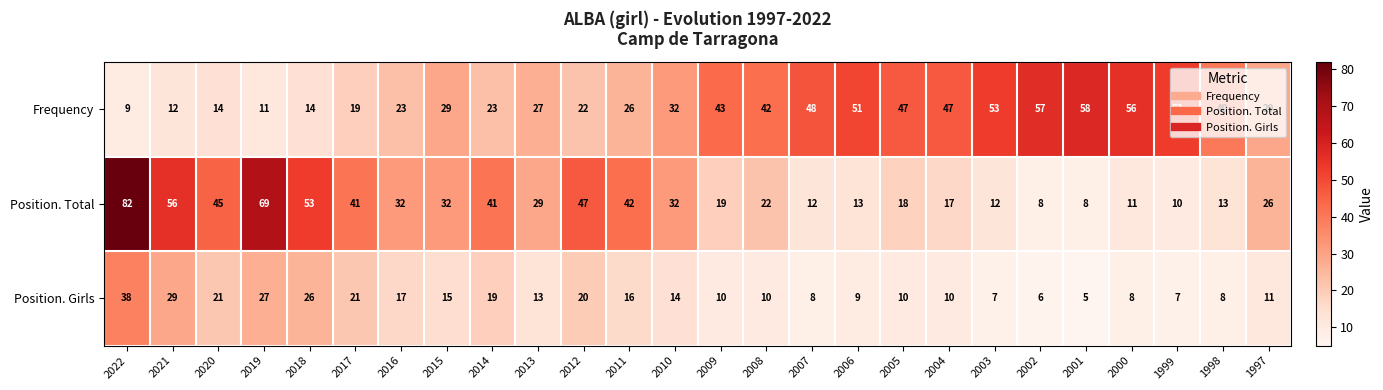

True or false: Position. Girls has a value of 21 at 2017.

True